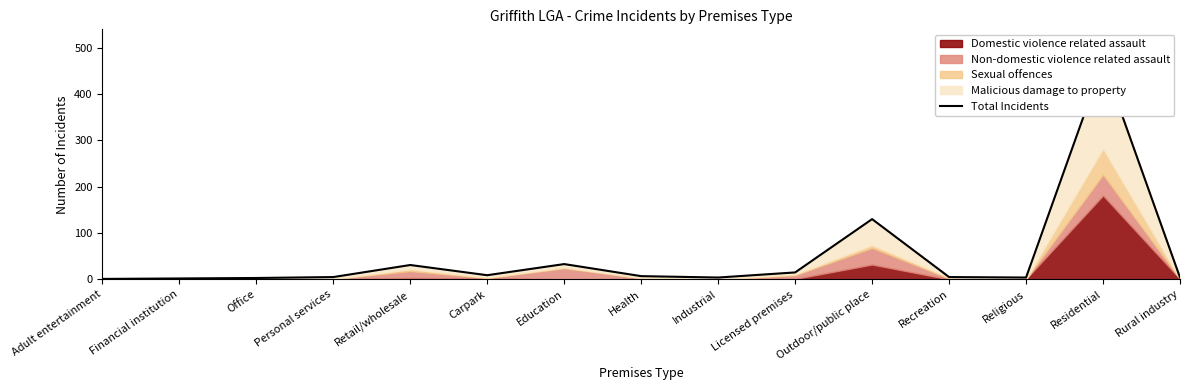

The value at Retail/wholesale is 49. True or false?

False